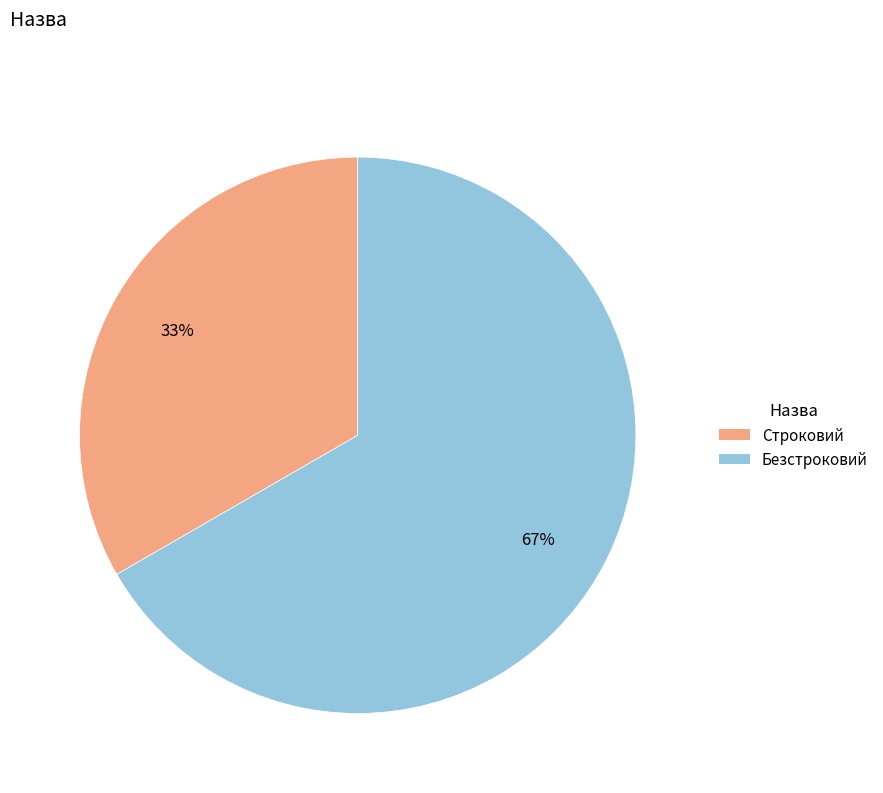

To the nearest percent, what is the combined percentage of Безстроковий and Строковий?

100%